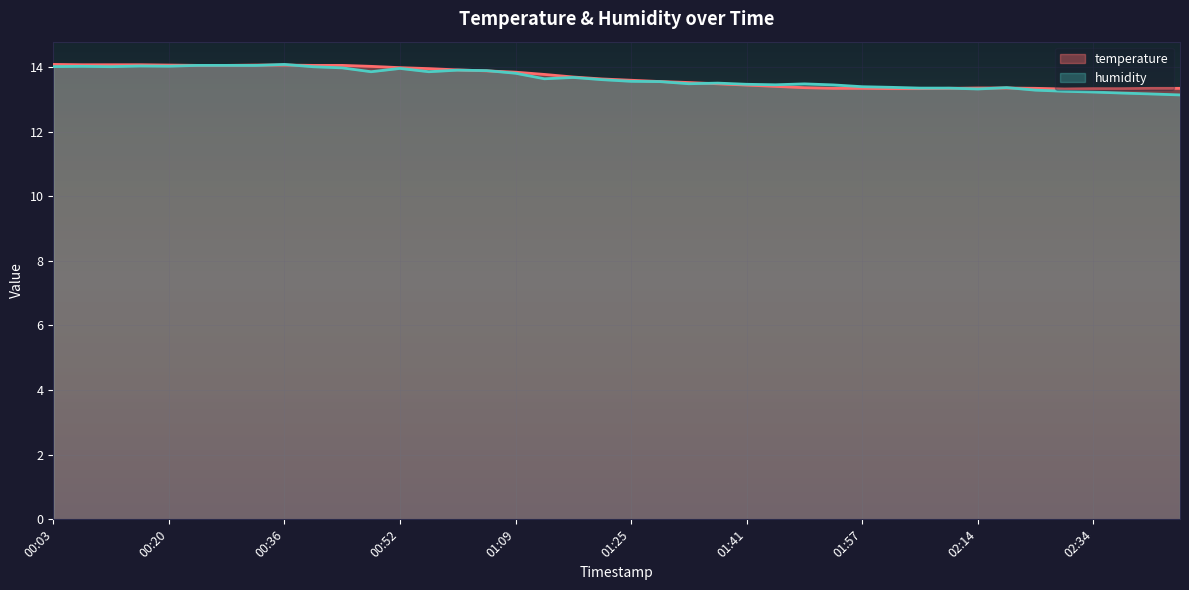

Reading left to right, extract all data points from this chart.

temperature: 14.1	14.1	14.1	14.1	14.1	14.1	14.1	14.1	14.1	14.1	14.1	14.0	14.0	13.9	13.9	13.9	13.8	13.8	13.7	13.6	13.6	13.6	13.5	13.5	13.4	13.4	13.4	13.3	13.3	13.3	13.3	13.3	13.3	13.3	13.3	13.3	13.3	13.3	13.3	13.3
humidity: 14.0	14.0	14.0	14.0	14.0	14.1	14.1	14.0	14.1	14.0	14.0	13.9	14.0	13.9	13.9	13.9	13.8	13.6	13.7	13.6	13.6	13.5	13.5	13.5	13.5	13.4	13.5	13.4	13.4	13.4	13.3	13.3	13.3	13.4	13.3	13.2	13.2	13.2	13.2	13.1